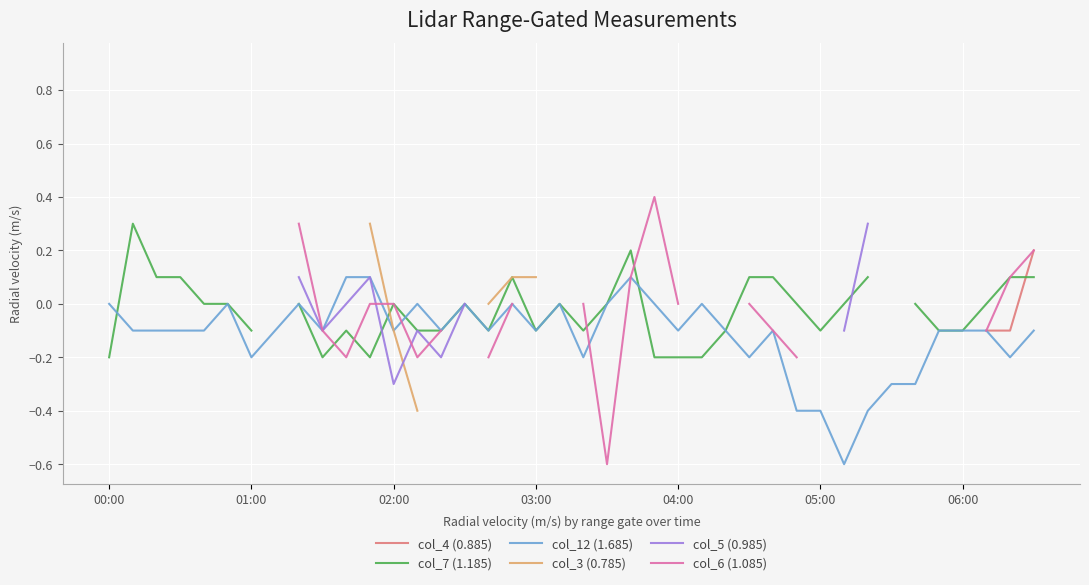

True or false: col_12 (1.685) has a value of -0.1 at 04:00.

True